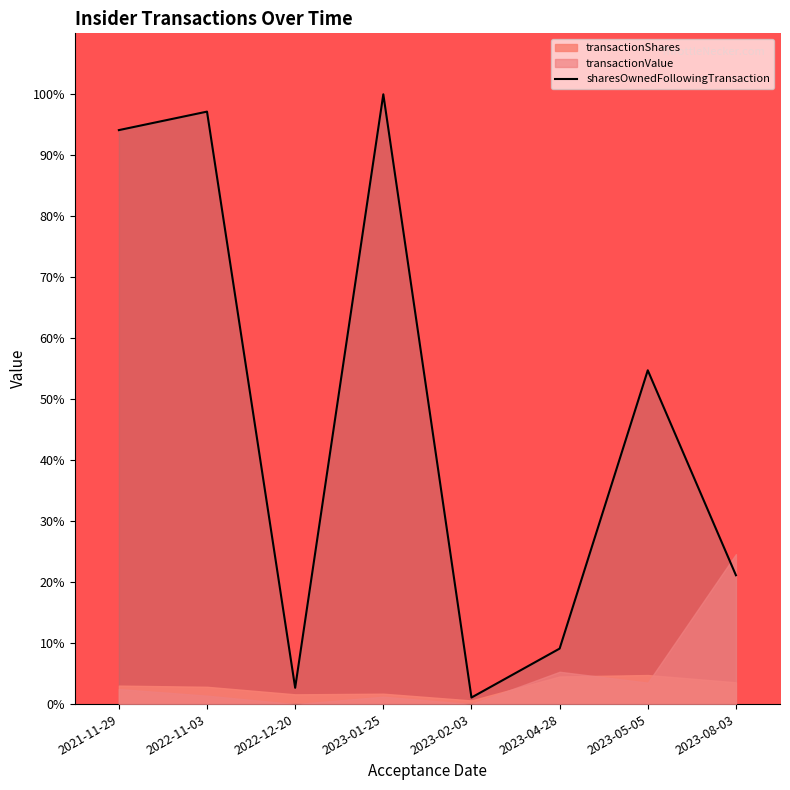

What is the approximate value at 2023-04-28?

9.1